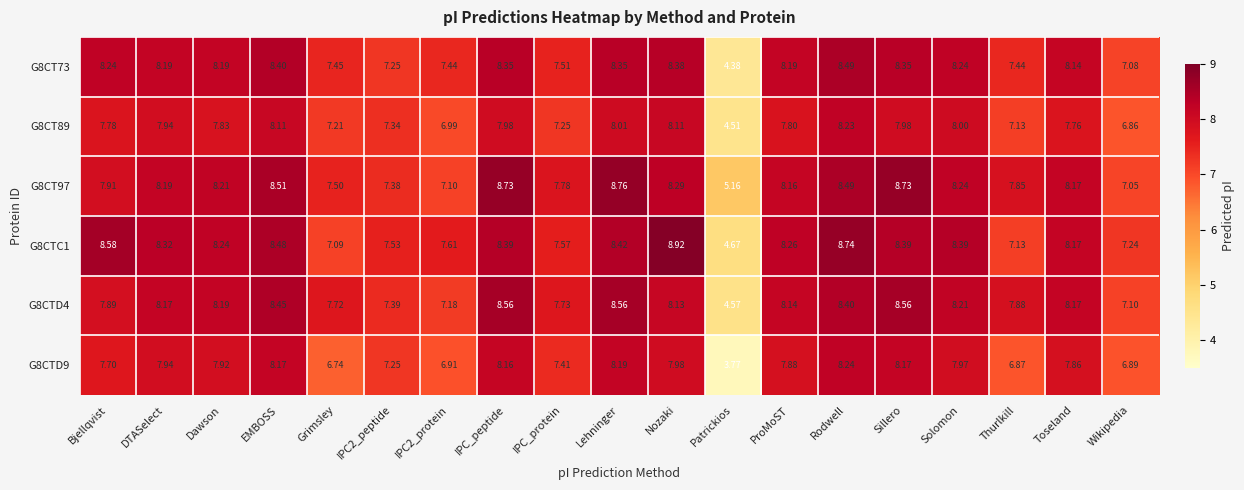

How many series are shown in this chart?

6